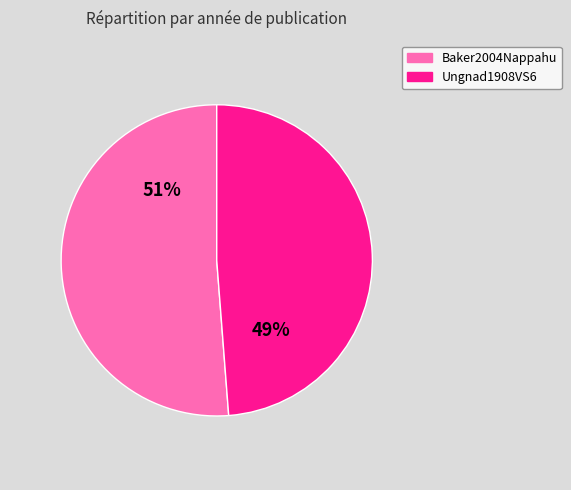

Rank the categories by value from lowest to highest.

Ungnad1908VS6, Baker2004Nappahu